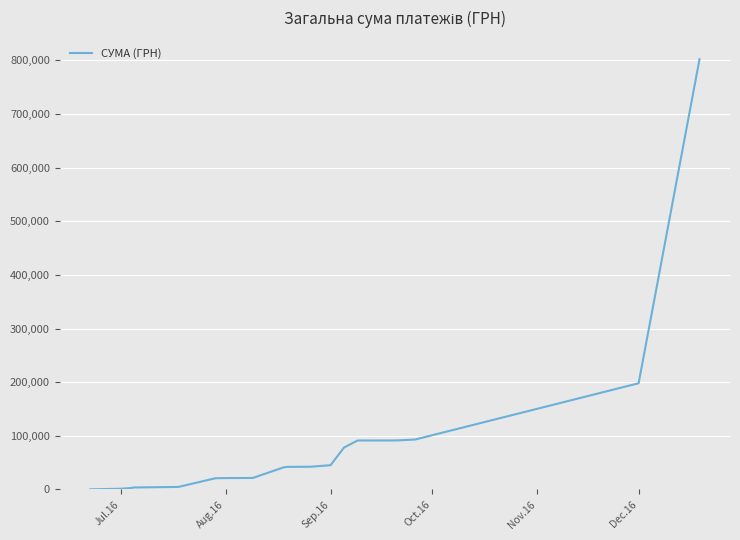

What is the difference between the maximum and minimum values?

802184.6